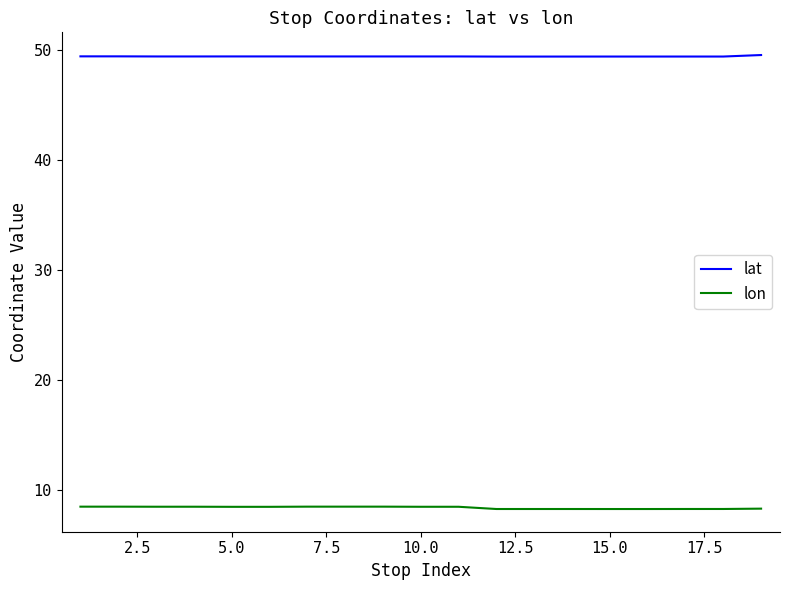

Rank the series by their maximum value, from highest to lowest.

lat, lon